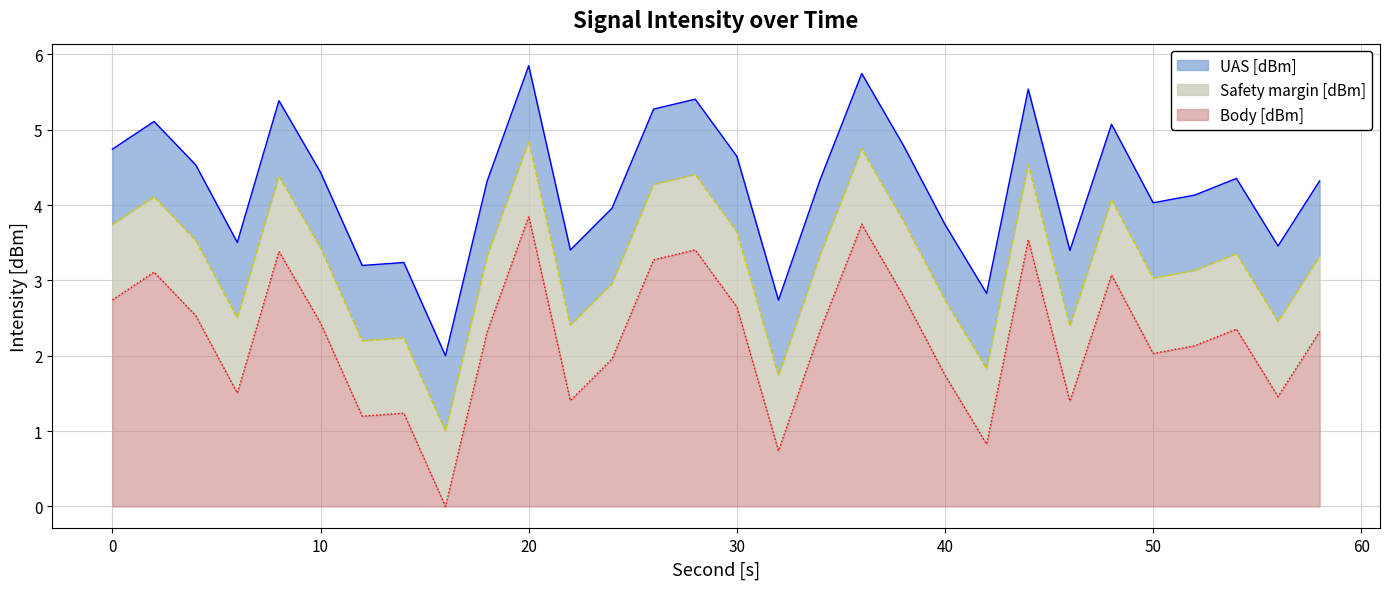

Reading left to right, what are all the values shown in this chart?

intensity(dBm): 4.7	5.1	4.5	3.5	5.4	4.4	3.2	3.2	2.0	4.3	5.9	3.4	4.0	5.3	5.4	4.6	2.7	4.3	5.7	4.8	3.7	2.8	5.5	3.4	5.1	4.0	4.1	4.4	3.5	4.3
intensity_upper: 3.7	4.1	3.5	2.5	4.4	3.4	2.2	2.2	1.0	3.3	4.9	2.4	3.0	4.3	4.4	3.6	1.7	3.3	4.7	3.8	2.7	1.8	4.5	2.4	4.1	3.0	3.1	3.4	2.5	3.3
intensity_lower: 2.7	3.1	2.5	1.5	3.4	2.4	1.2	1.2	0.0	2.3	3.9	1.4	2.0	3.3	3.4	2.6	0.7	2.3	3.7	2.8	1.7	0.8	3.5	1.4	3.1	2.0	2.1	2.4	1.5	2.3